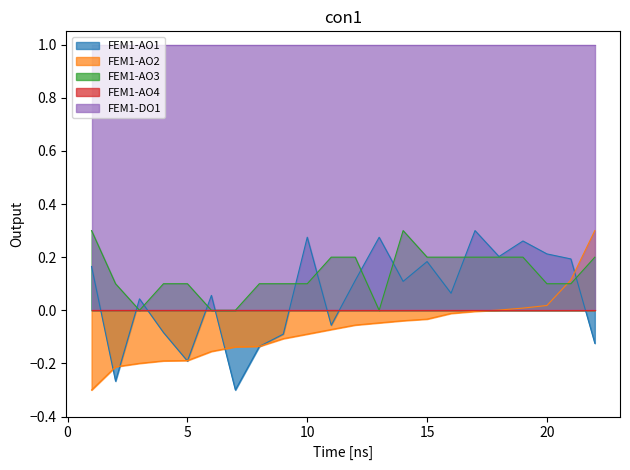

Which series has the largest total across all categories?

FEM1-DO1